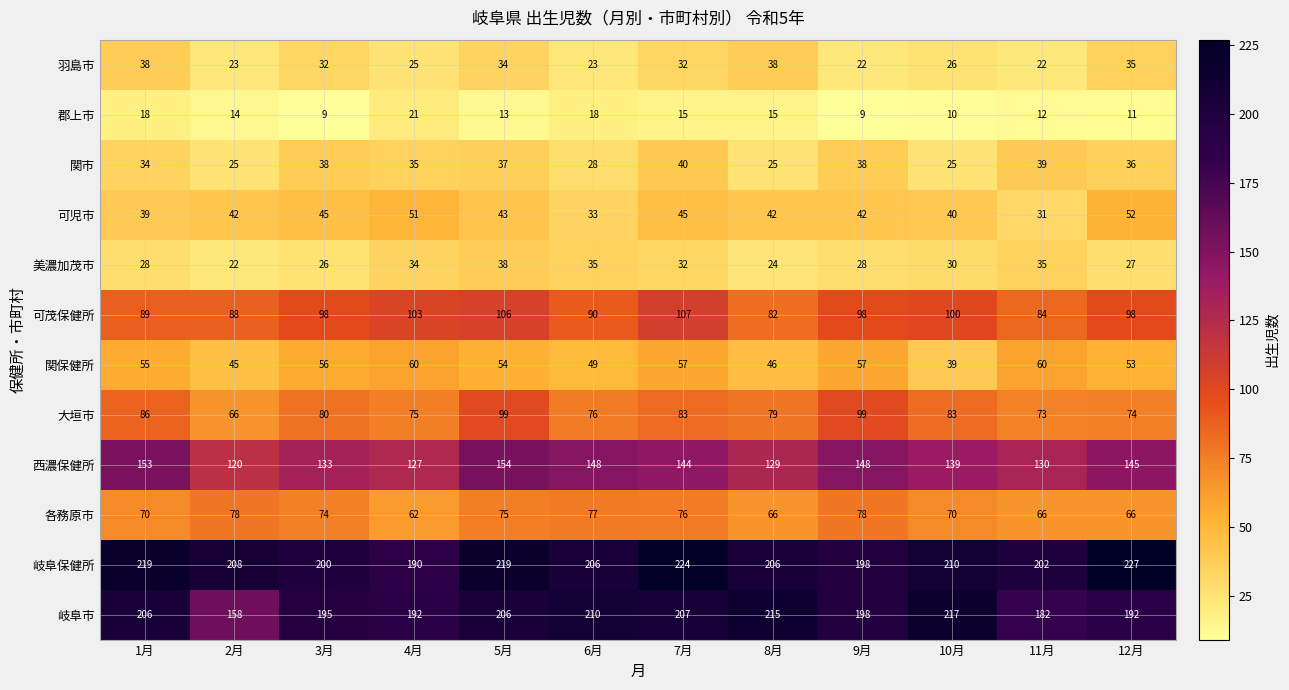

What is the smallest value displayed?

9